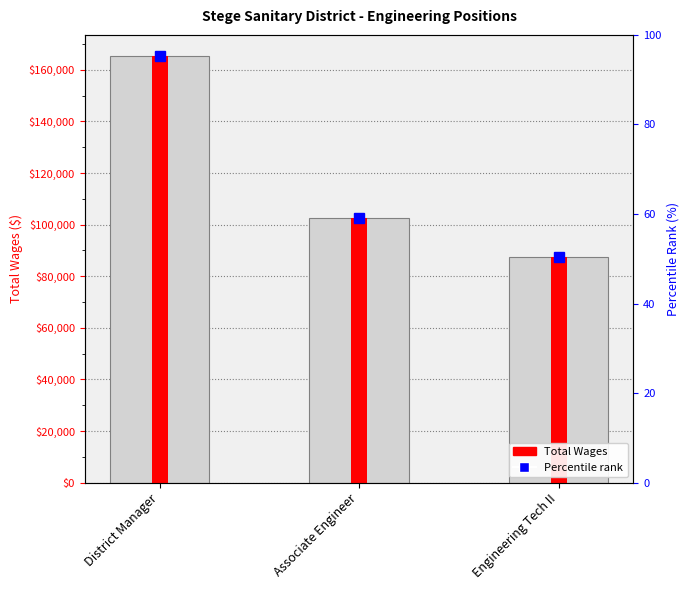

What value does the data have at Associate Engineer, to the nearest 50?

102700